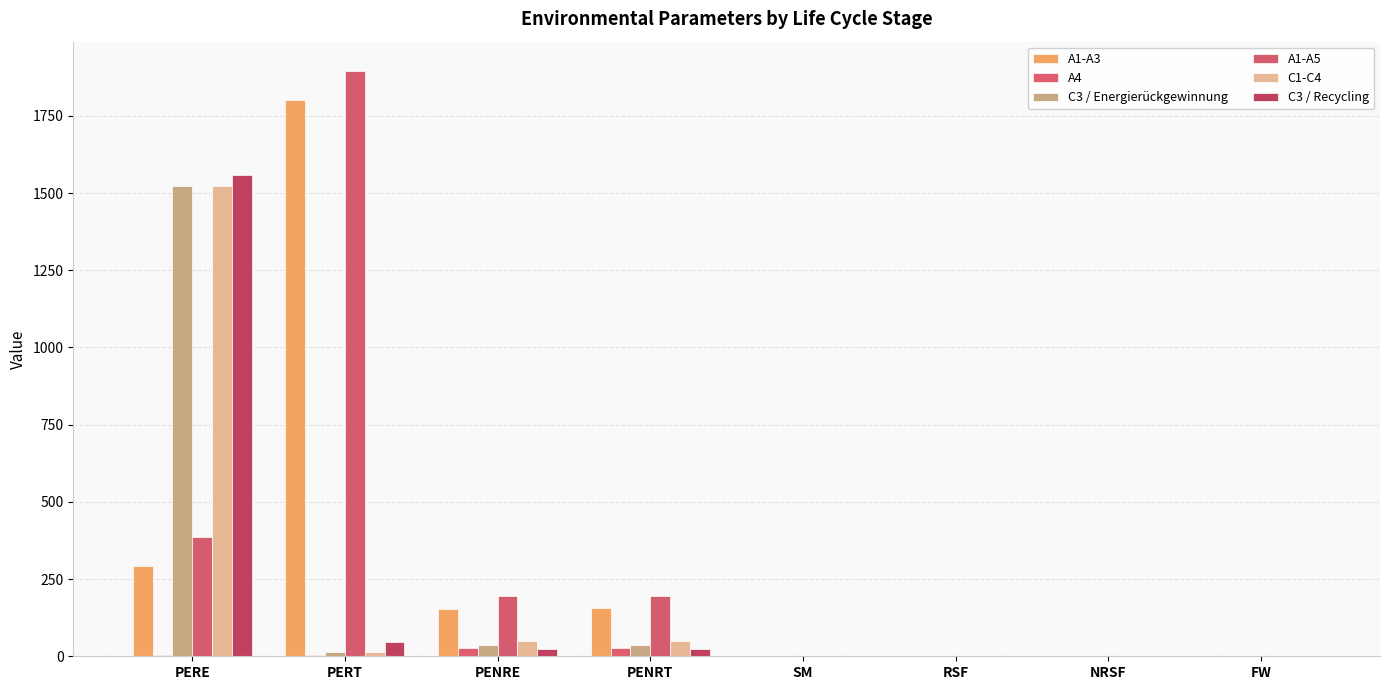

What is the label of the 2nd bar from the left?

PERT